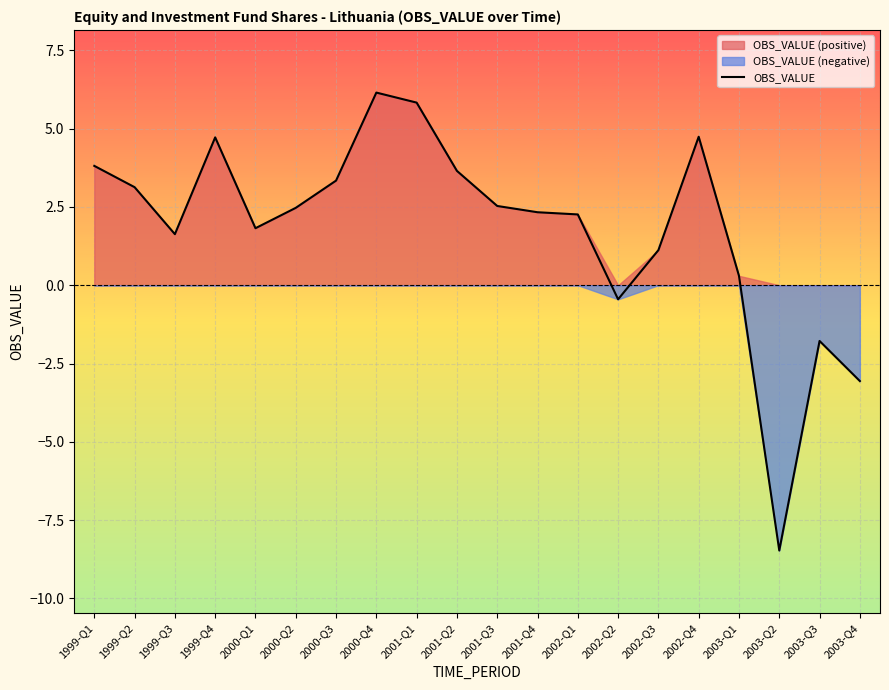

What is the sum of all values?

36.1